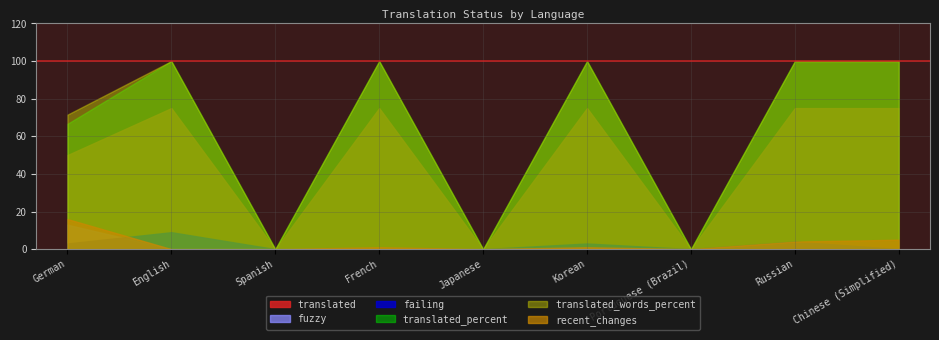

How many failing values are between 0 and 3?

7